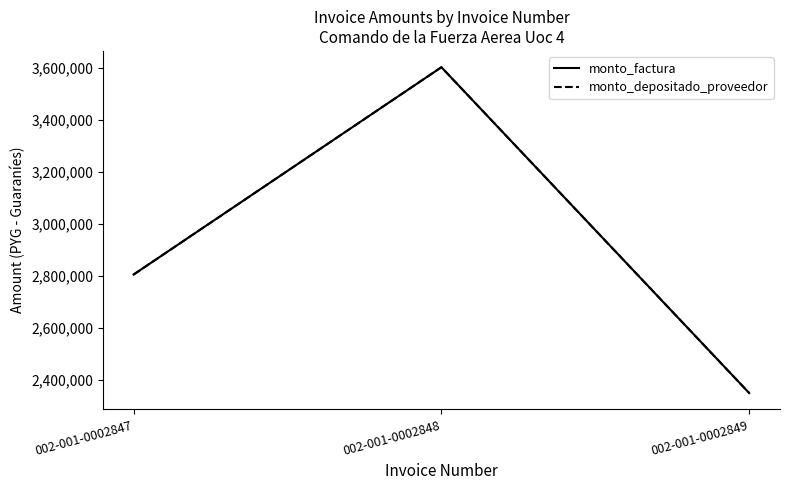

Does the chart display data point markers on the line(s)?

No